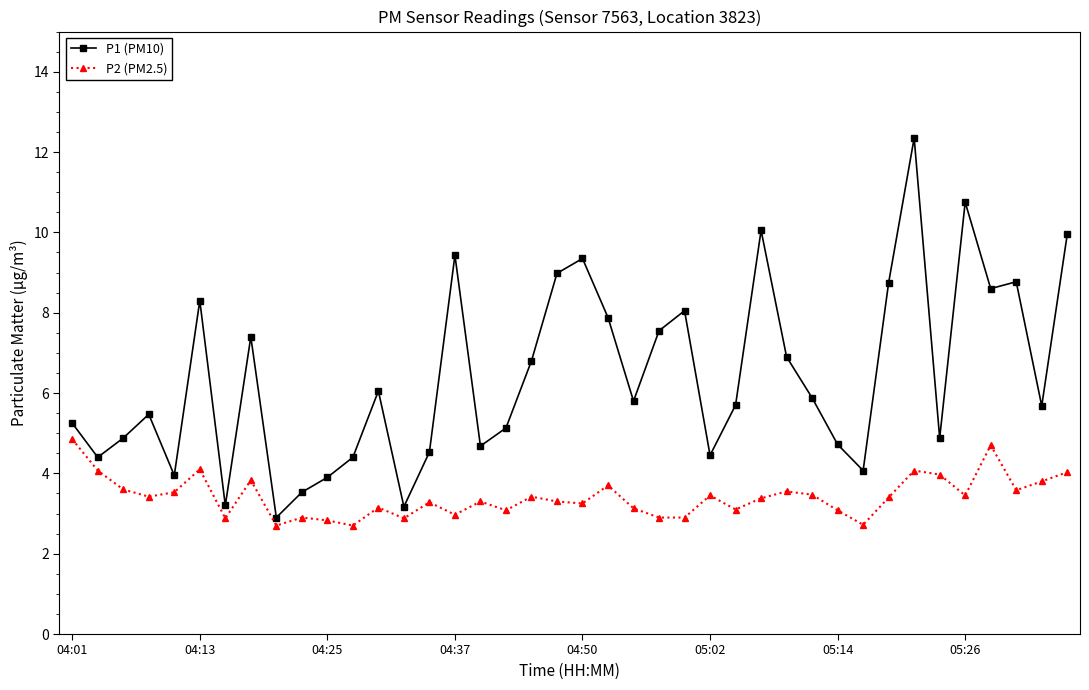

List the series in order of their peak value, highest first.

P1 (PM10), P2 (PM2.5)